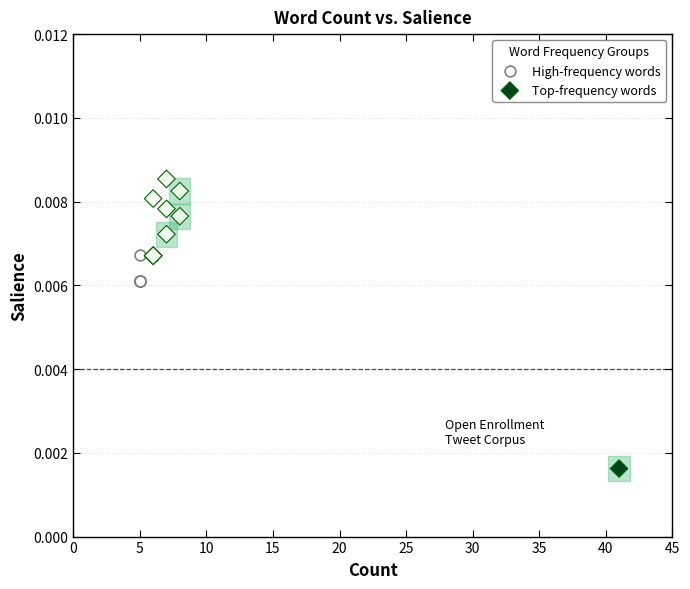

Which series contains the lowest Y value?

Top-frequency words